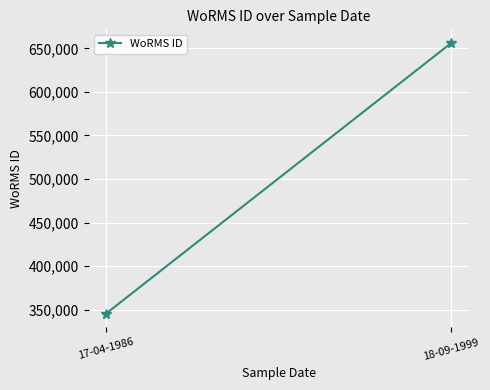

What is the minimum value shown in the chart?

345459